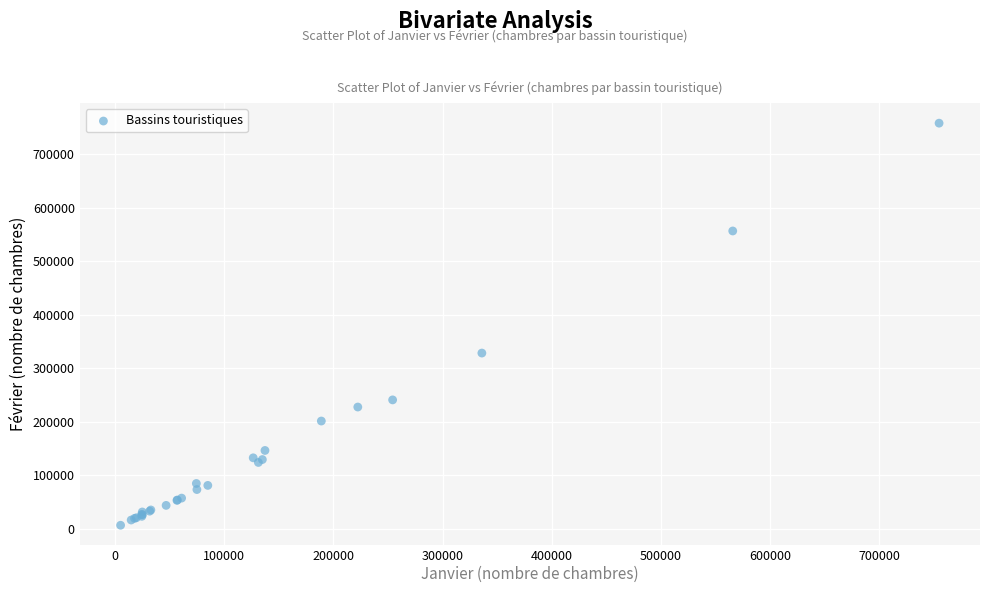

What Y value in the scatter plot is closest to 382576?

328635